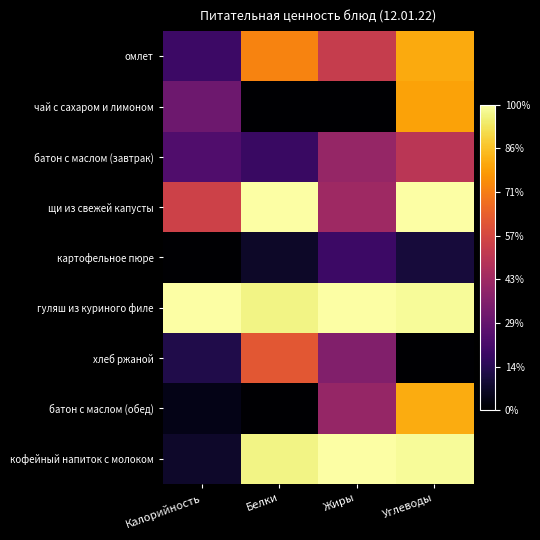

Which has a higher value, Углеводы or Калорийность?

Углеводы